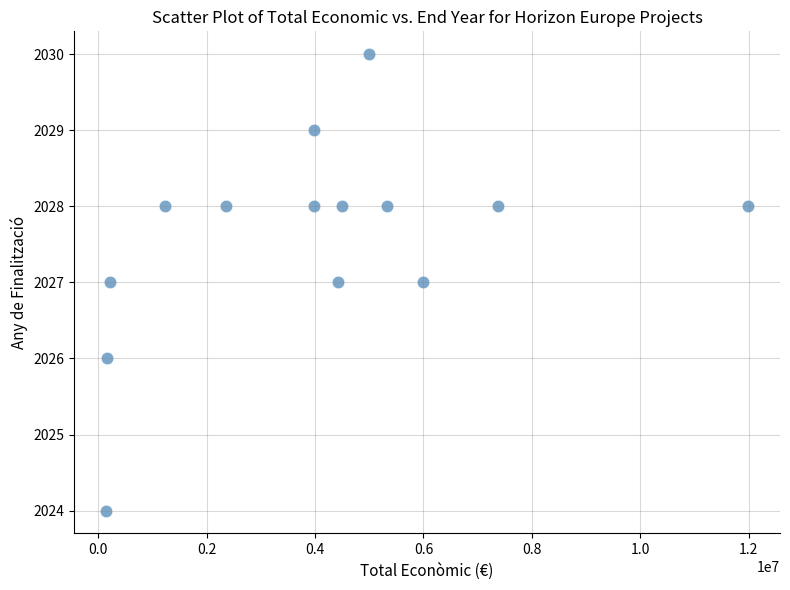

What is the range of Y values (max minus min)?

6